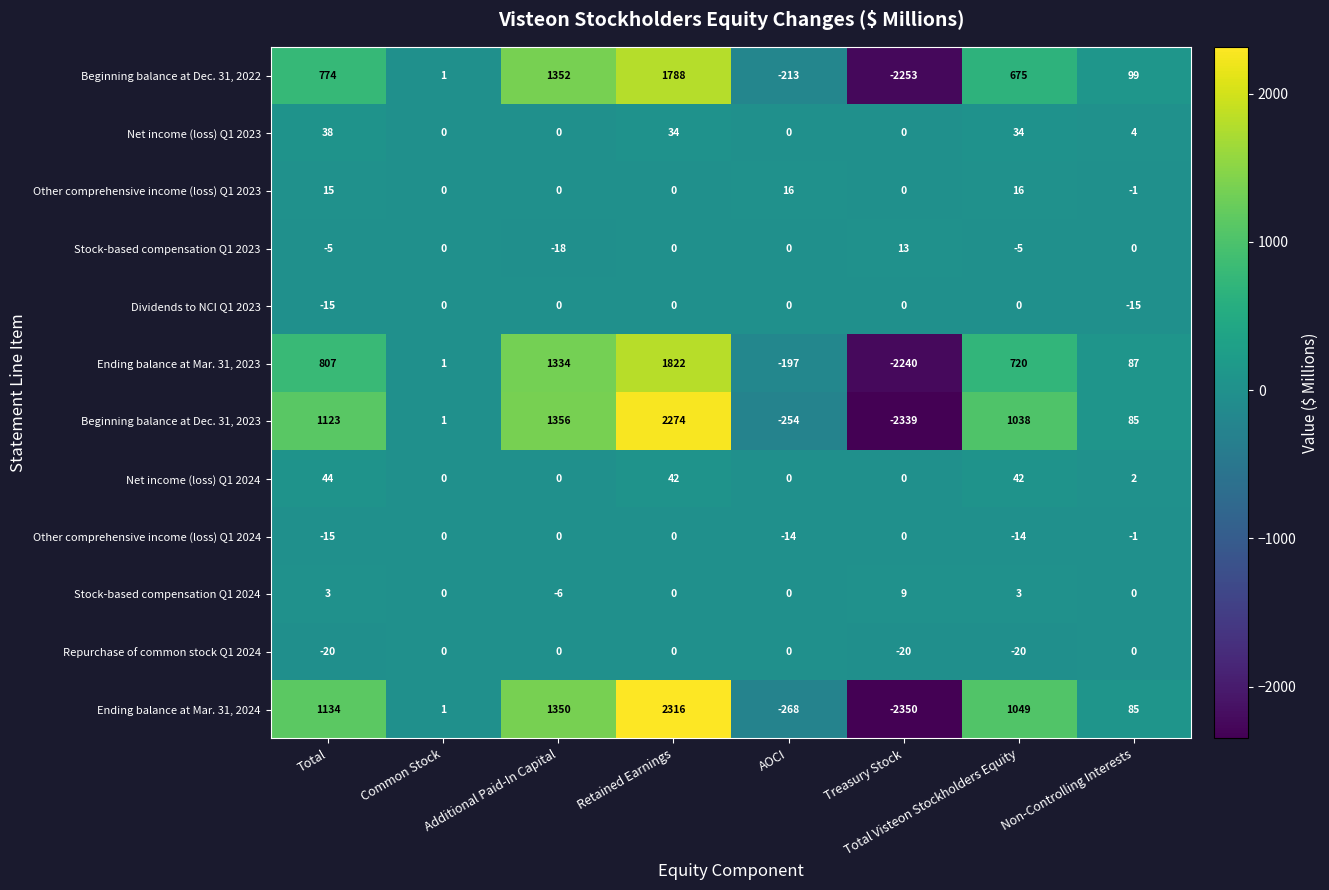

Which series has the widest spread of values?

Ending balance at Mar. 31, 2024